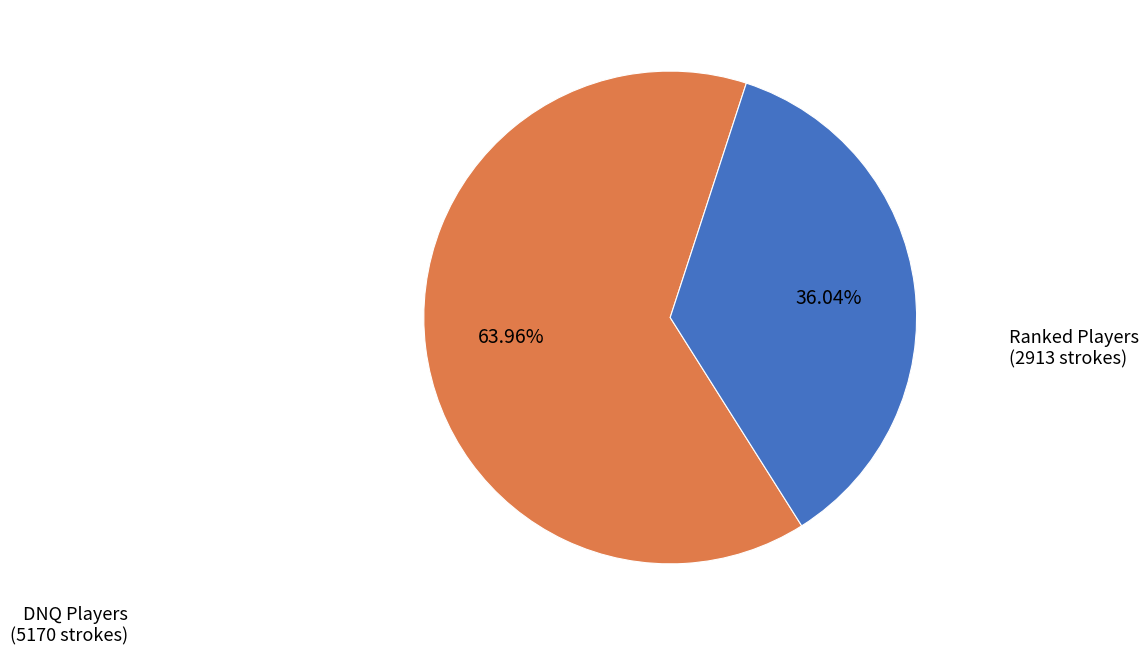

Is there a majority slice in this chart?

Yes